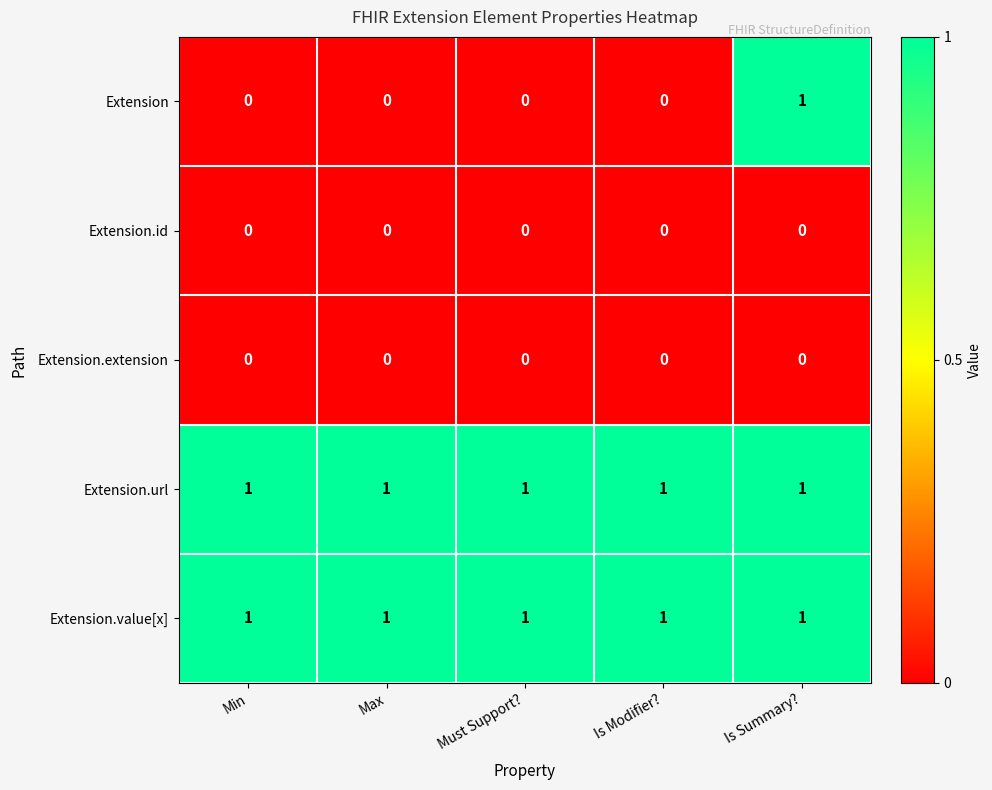

Reading left to right, what are all the values shown in this chart?

Extension: 0	0	0	0	1
Extension.id: 0	0	0	0	0
Extension.extension: 0	0	0	0	0
Extension.url: 1	1	1	1	1
Extension.value[x]: 1	1	1	1	1